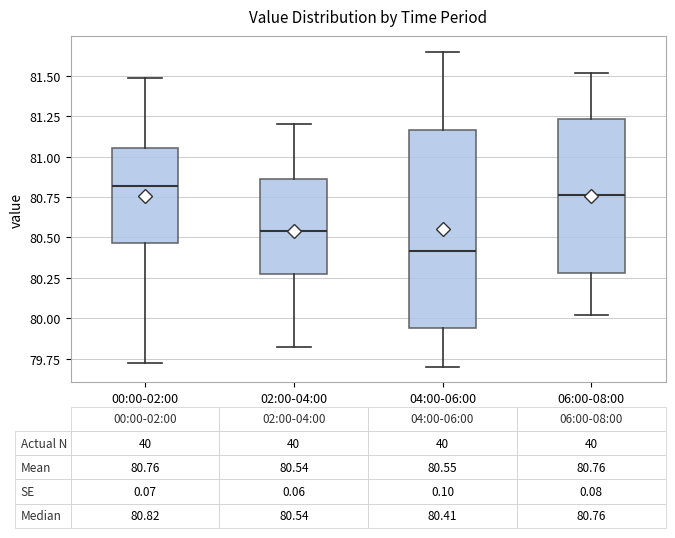

Comparing the boxes themselves (not the whiskers), which one is the tallest?

04:00-06:00